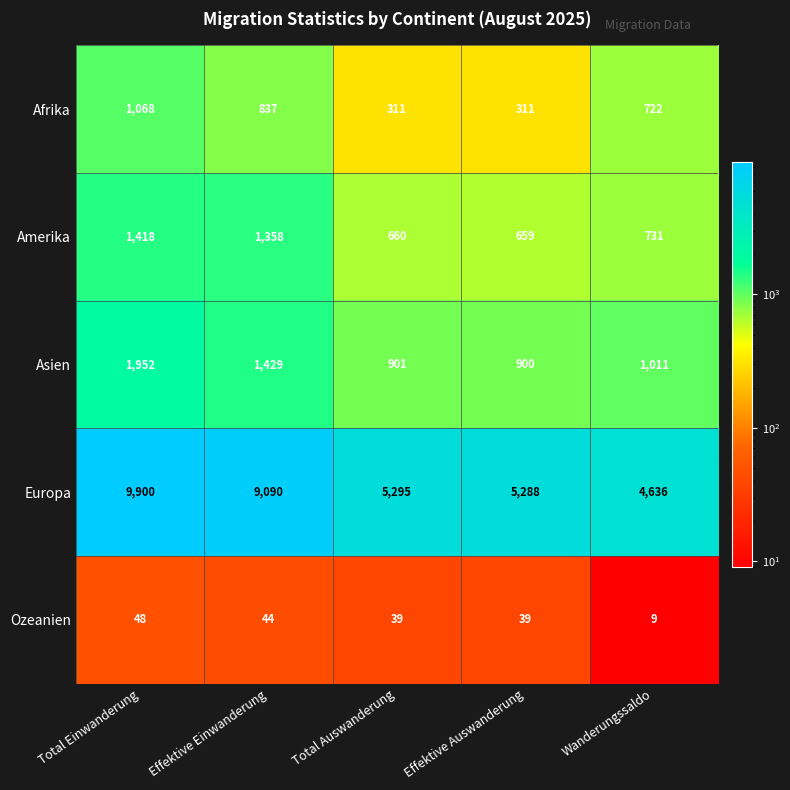

What is the maximum value shown in the chart?

9900